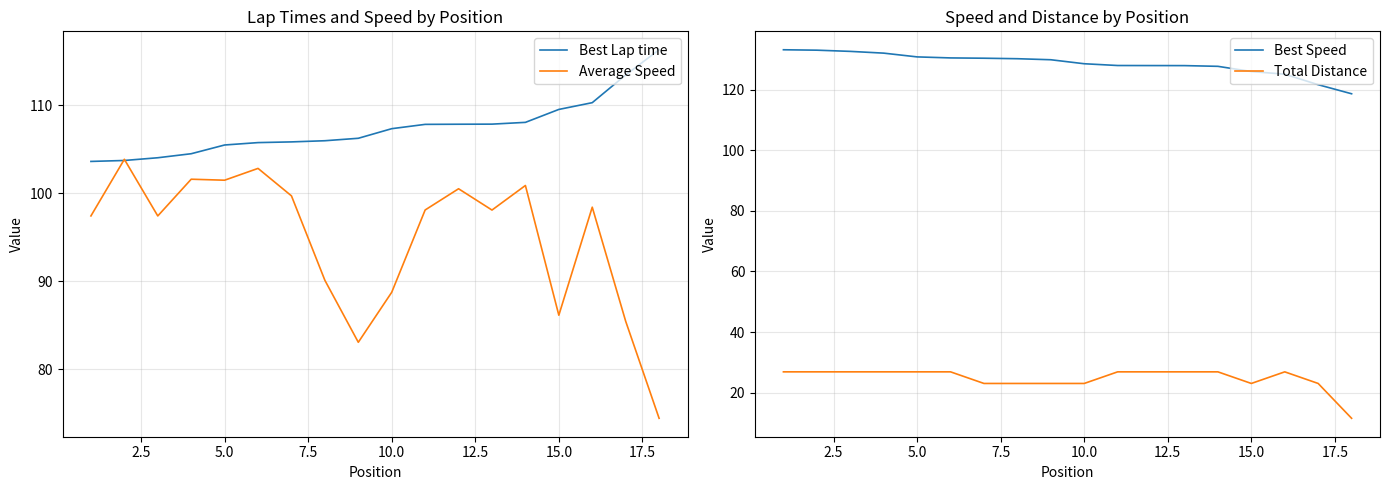

True or false: Total Distance and Best Speed cross at least once.

False